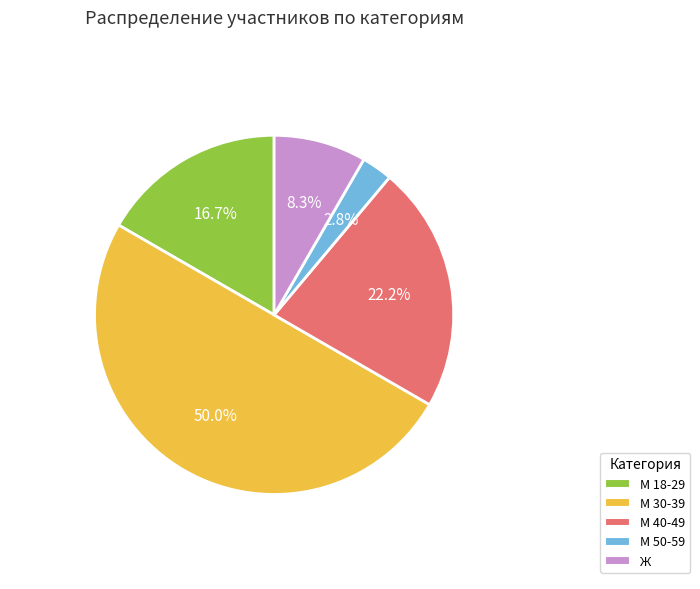

To the nearest percent, what is the combined percentage of М 30-39 and Ж?

58%